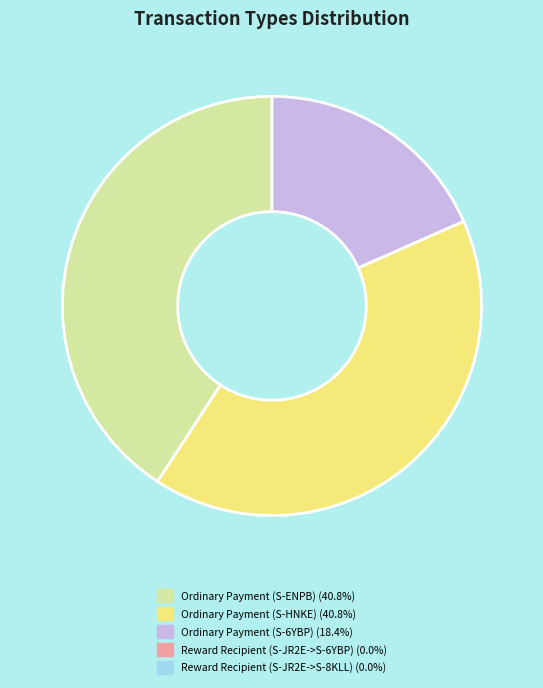

Is there a majority slice in this chart?

No